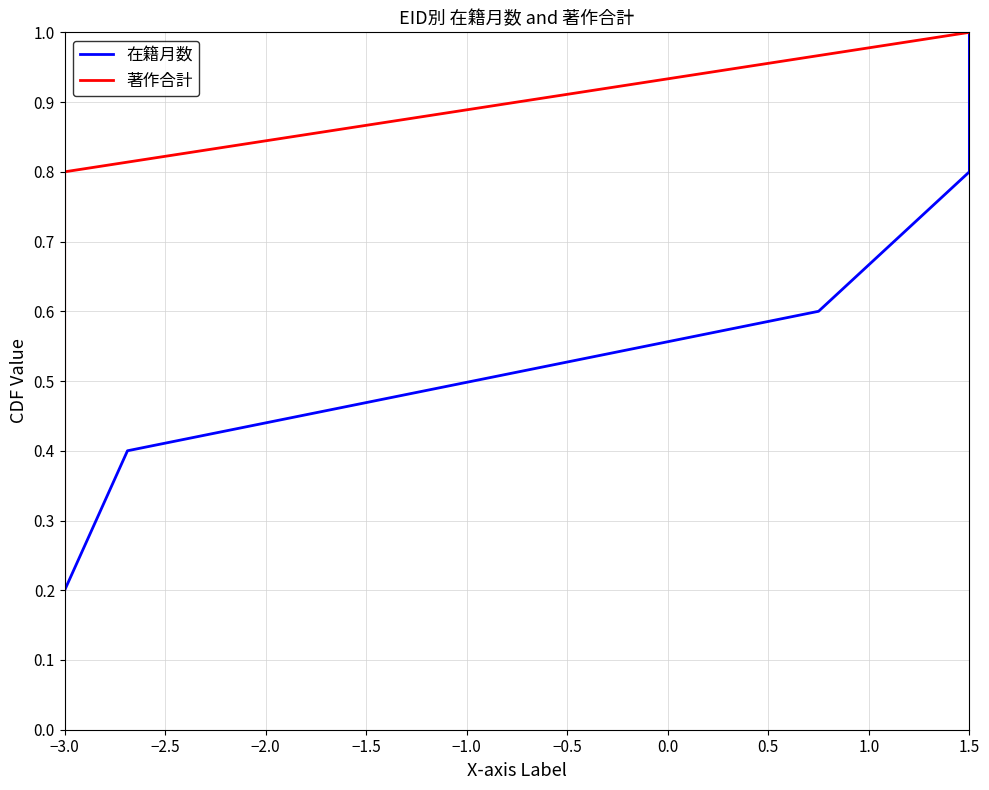

What is the difference between the second highest and minimum values in the 在籍月数 series?

0.6